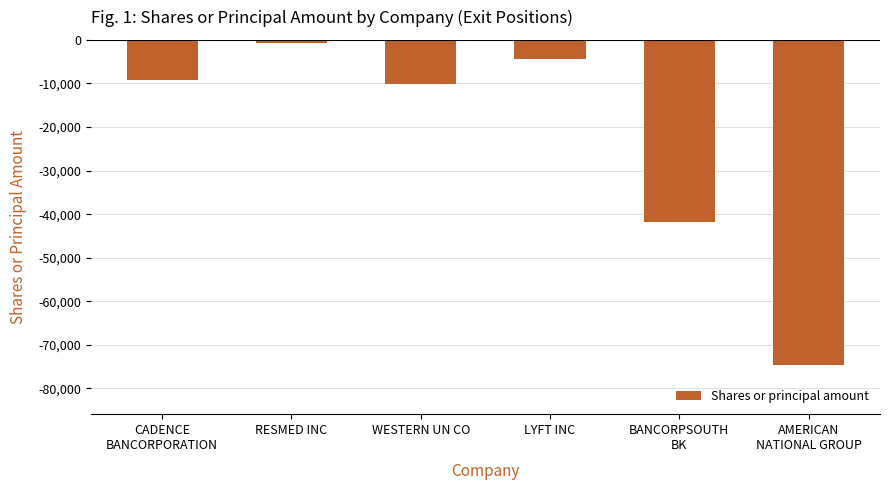

Are the bars grouped side by side (vs. stacked)?

No